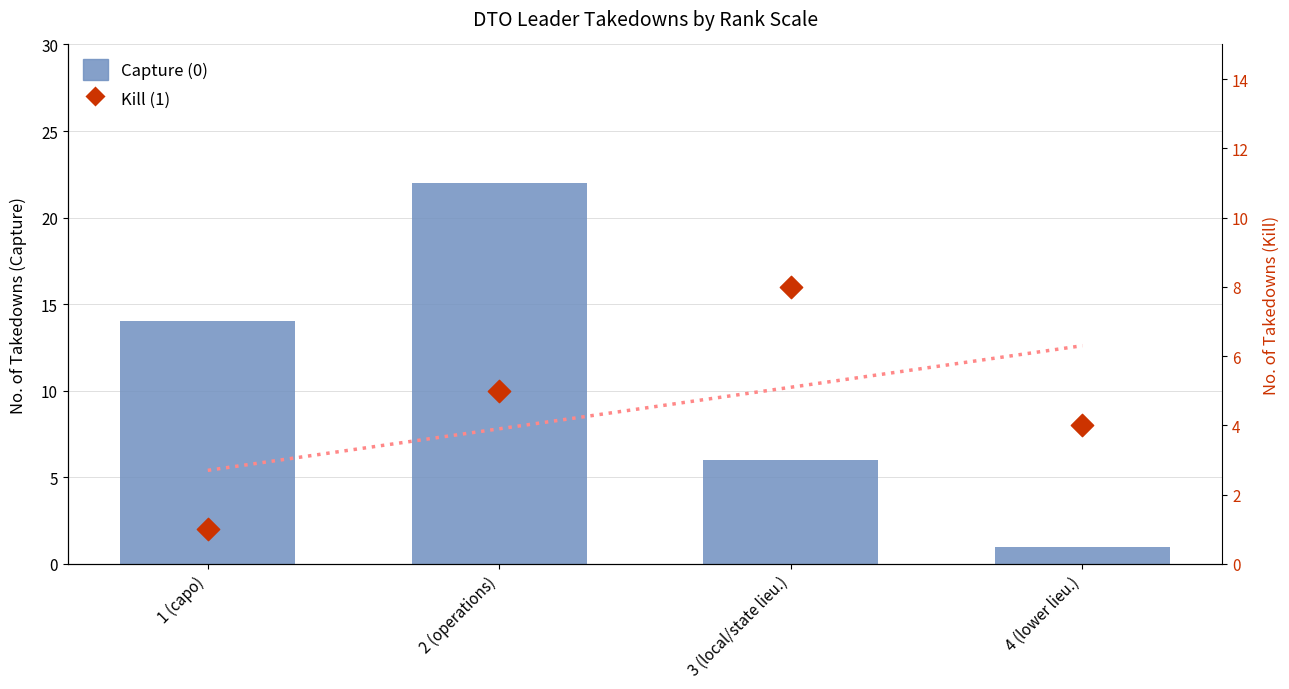

What are all the series names shown in the legend?

Capture (0), Kill (1)